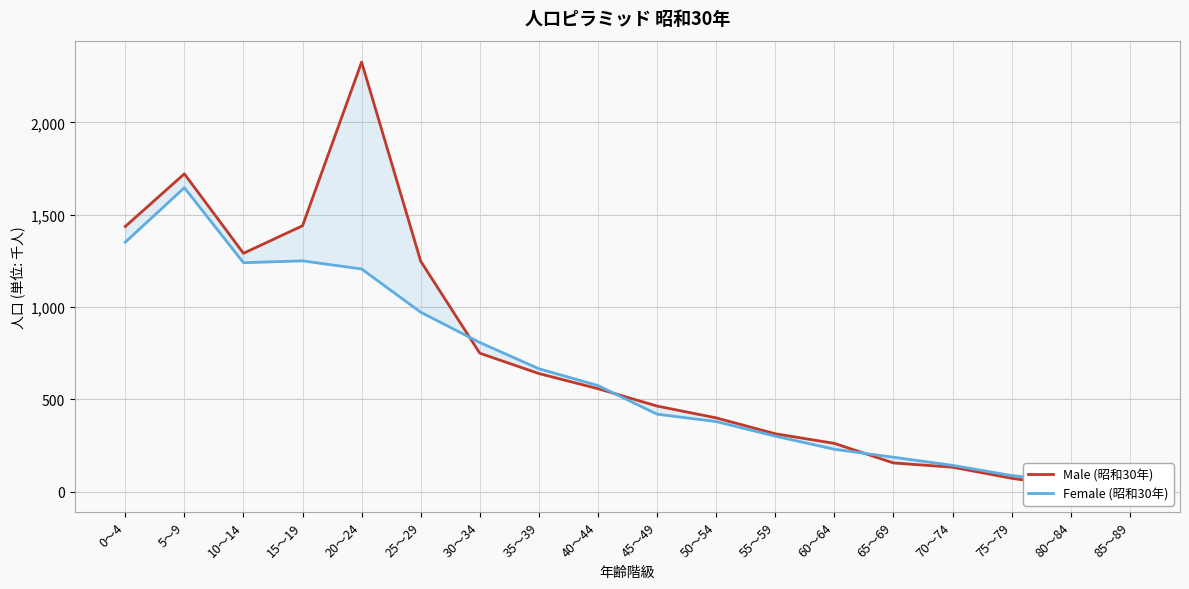

Reading left to right, what are all the values shown in this chart?

Male (昭和30年): 1436	1721	1291	1440	2326	1248	750	640	558	464	400	314	262	156	133	73	28	7
Female (昭和30年): 1351	1646	1240	1250	1206	972	808	666	575	420	380	301	230	187	143	88	51	8